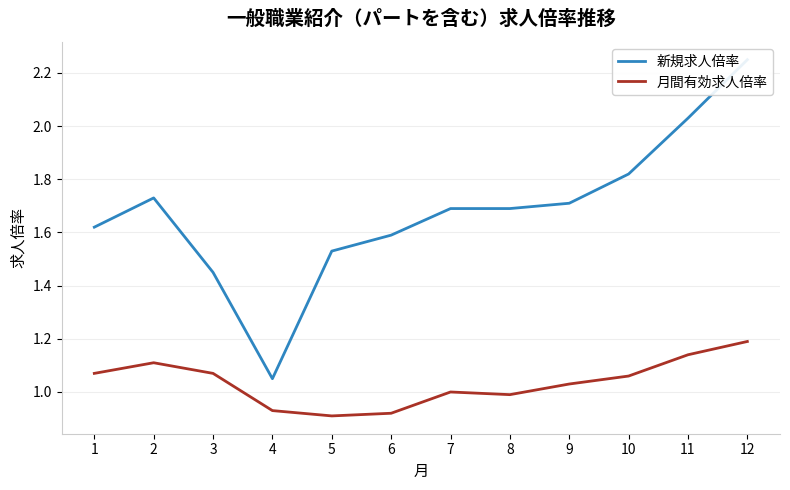

How many distinct data groups are displayed?

2